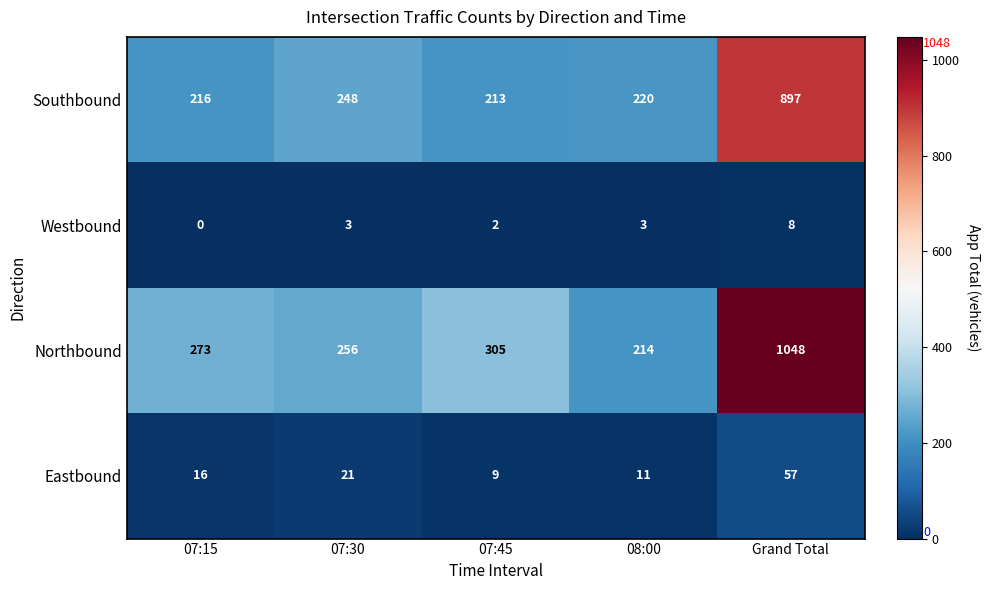

Rank the series at 07:45 from highest to lowest value.

Northbound, Southbound, Eastbound, Westbound